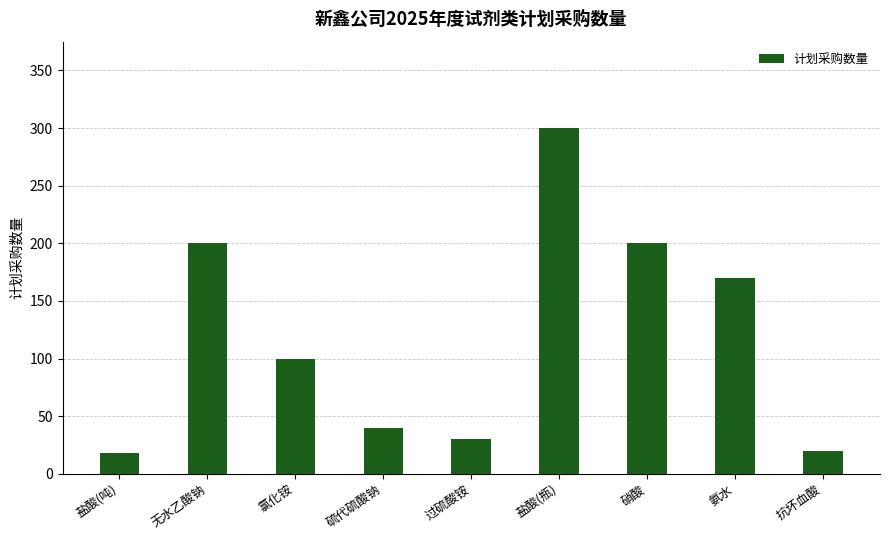

The chart shows a value of 77 at 氨水. True or false?

False